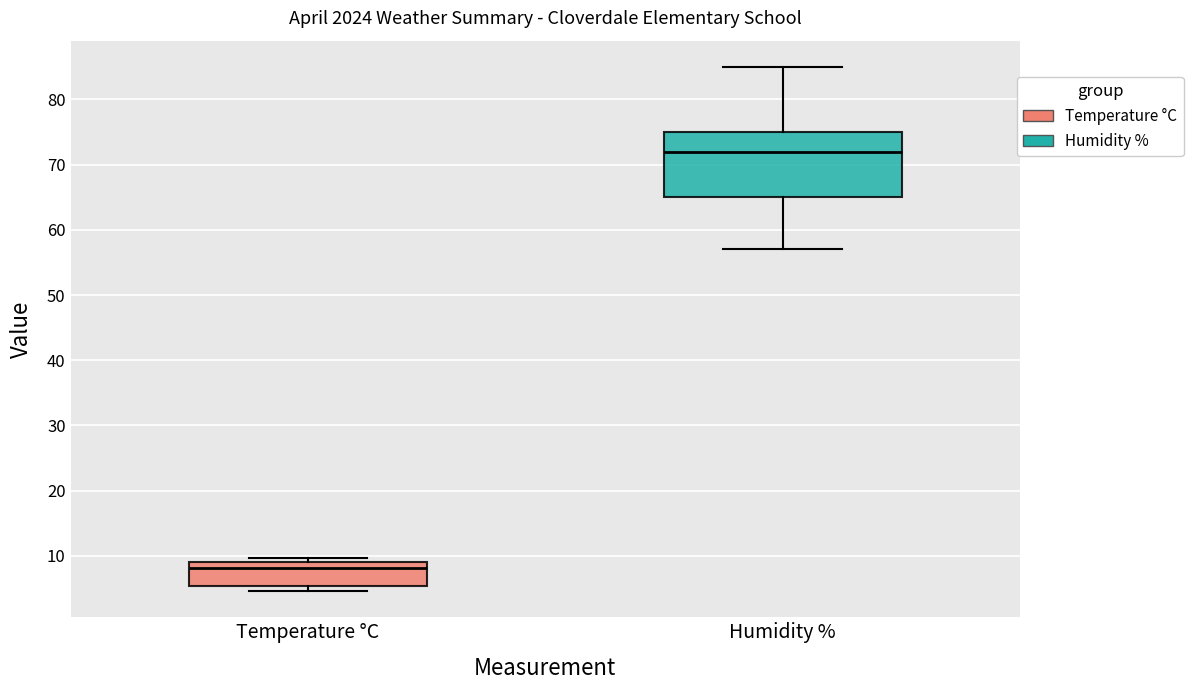

Which box has the highest median line?

Humidity %